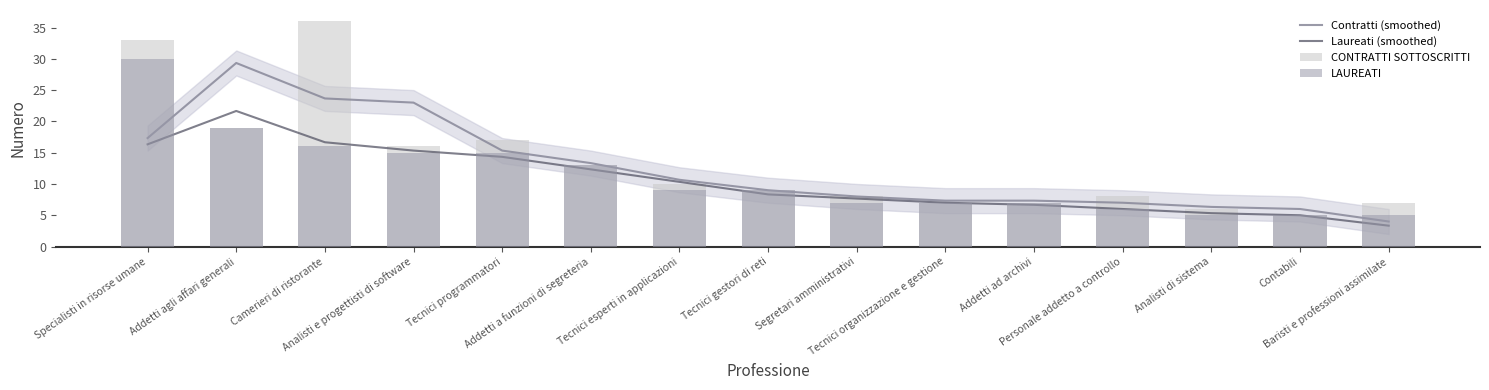

At which category is the sum across all series the highest?

Specialisti in risorse umane